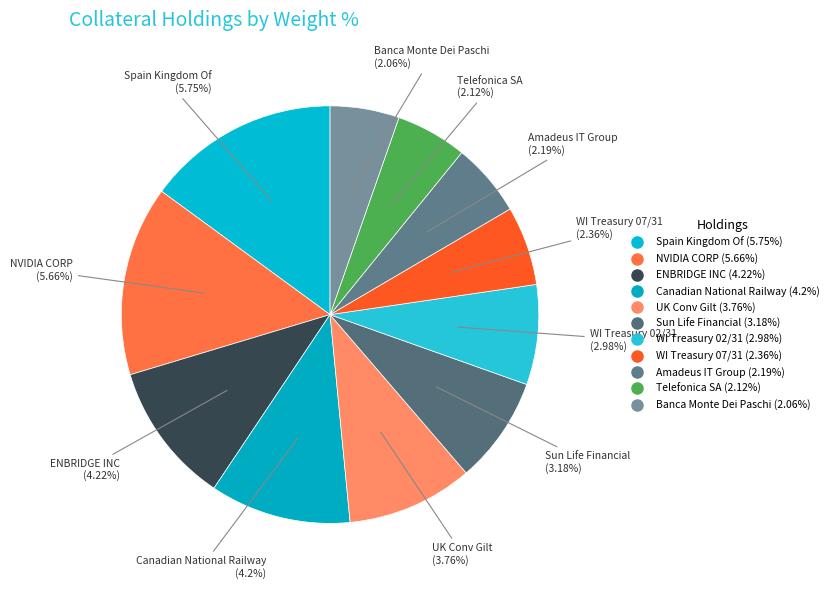

Is the sum of Telefonica SA and ENBRIDGE INC greater than half?

No